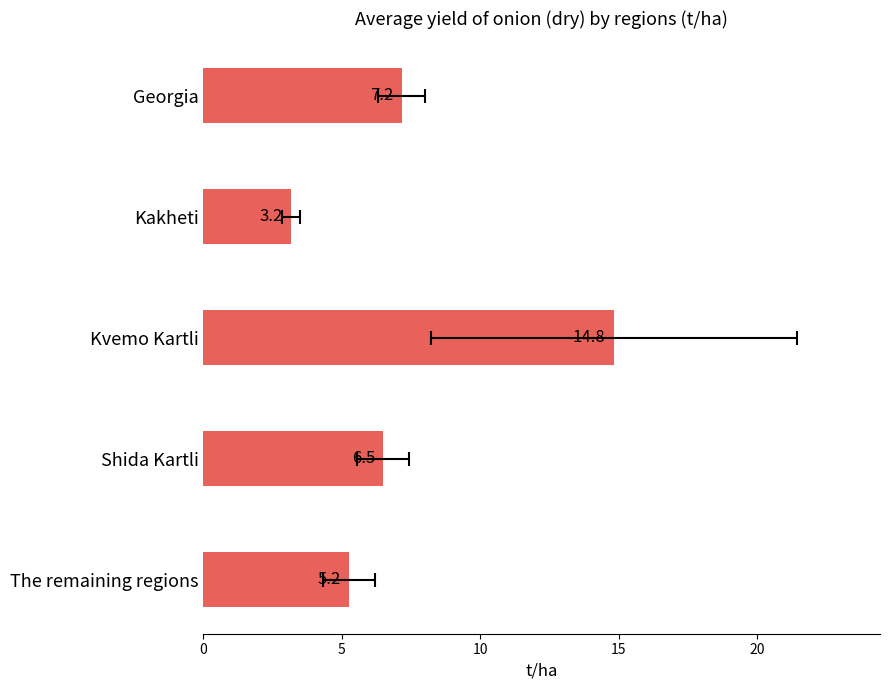

How many data points are less than 6?

2